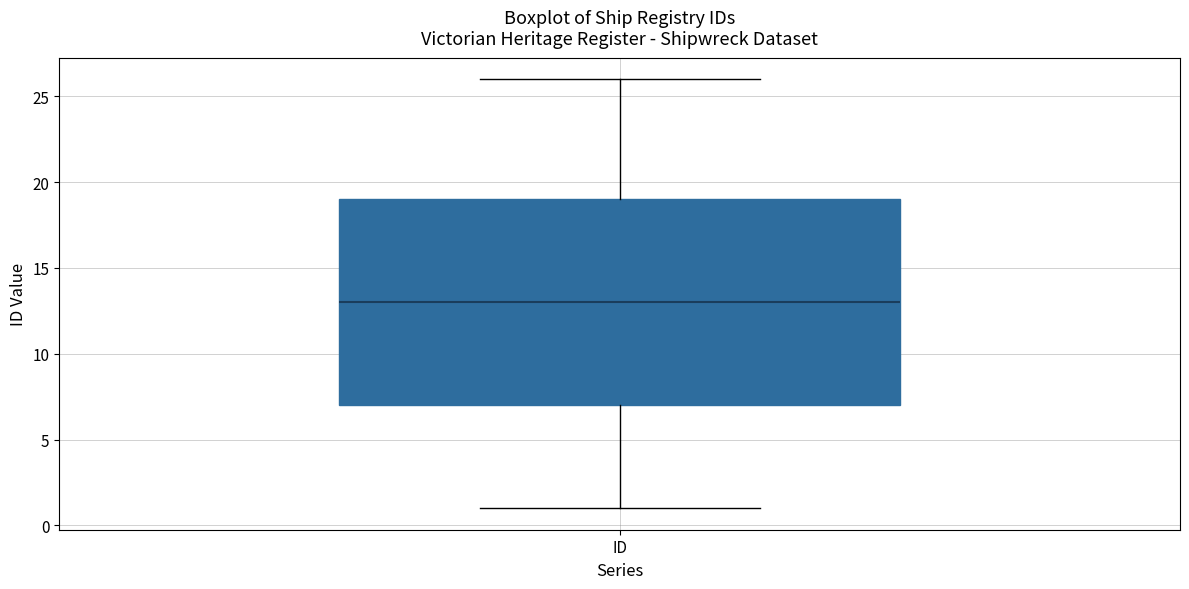

Transcribe this box plot: give where the median line is, the range the box spans, and where the two whiskers end, as read against the y-axis. The values are not printed on the chart, so give them approximately, as read against the axis.

median 13, box 7 to 19, whiskers 1 to 26